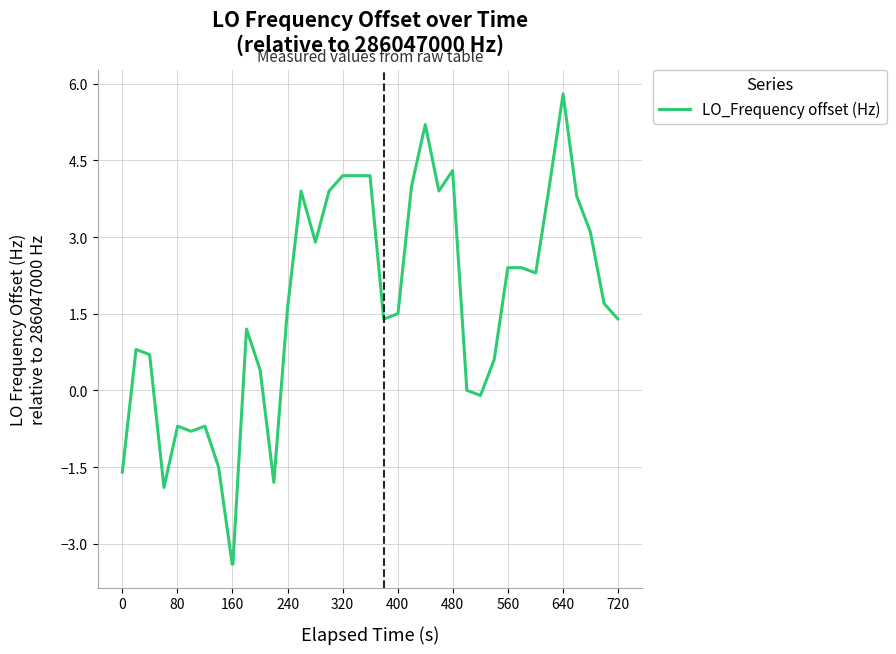

What is the difference between the maximum and minimum values?

9.2